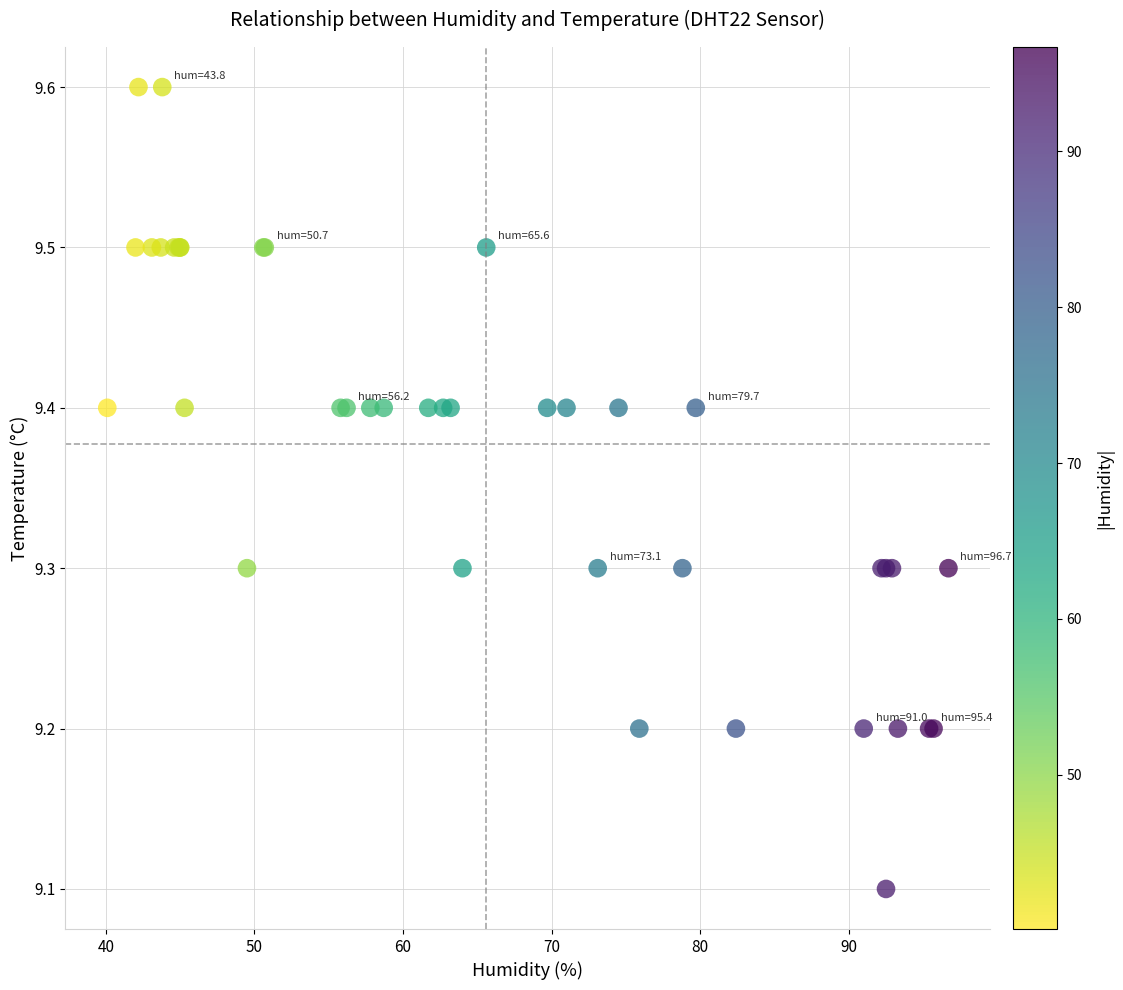

What Y value in the scatter plot is closest to 9?

9.1